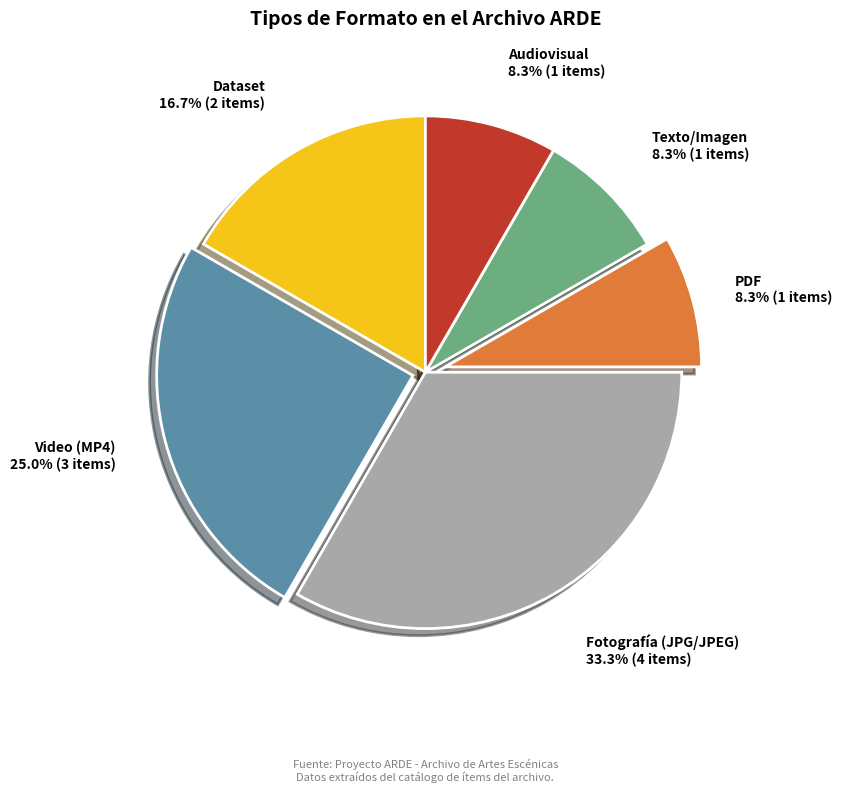

Is there a majority slice in this chart?

No